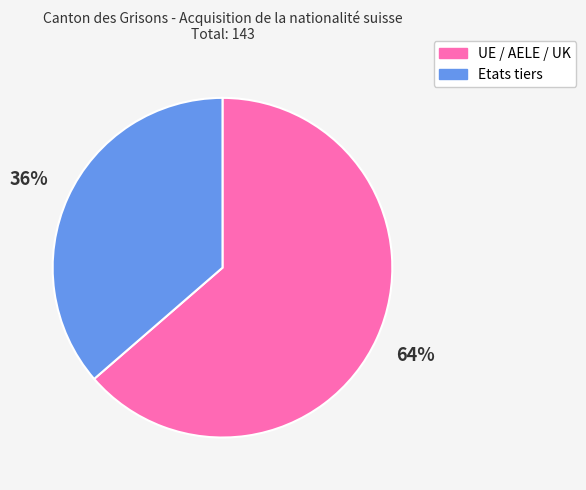

Does UE / AELE / UK account for over 50% of the chart?

Yes